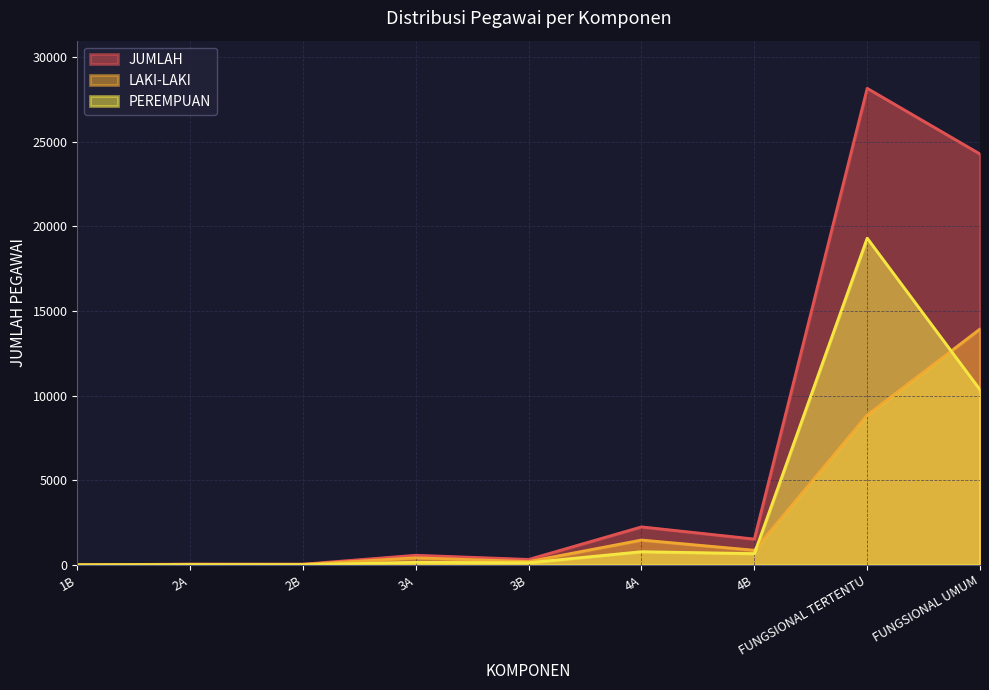

Where is the first local minimum for PEREMPUAN?

2B